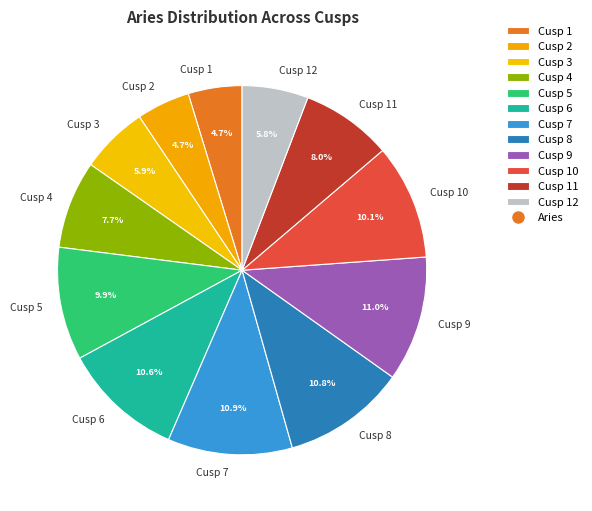

Is the sum of Cusp 4 and Cusp 3 greater than half?

No